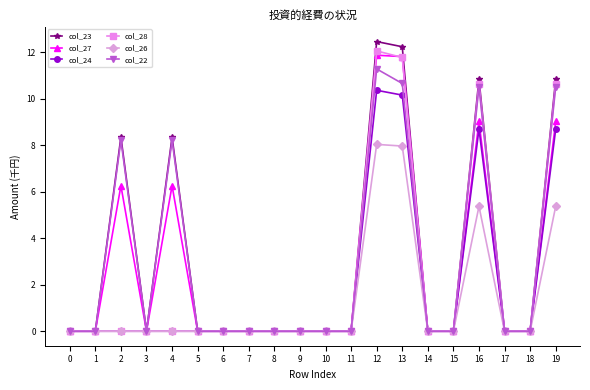

What is the average value of the col_23 series?

3.2